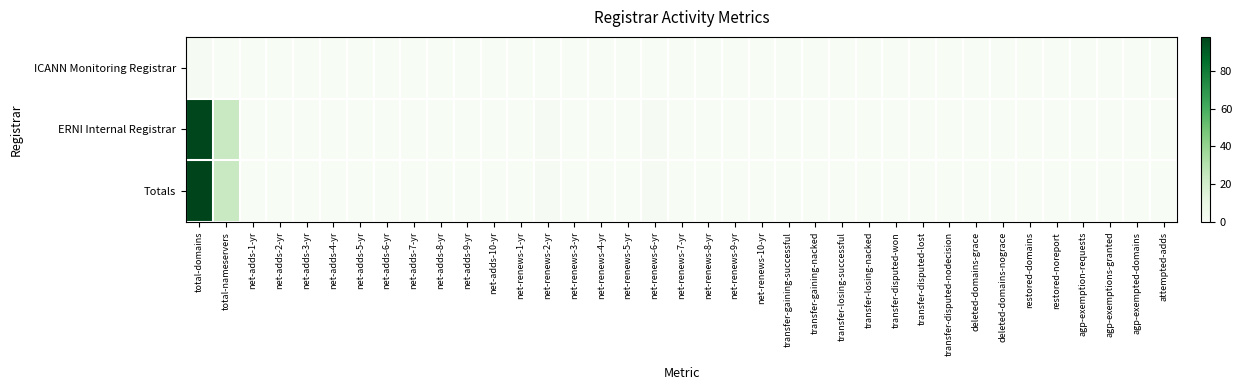

Which series has the widest spread of values?

Totals